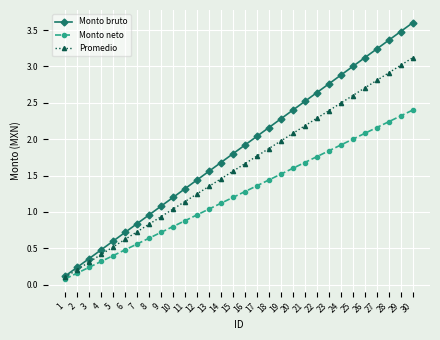

Where does the Monto neto series first go above 1?

13